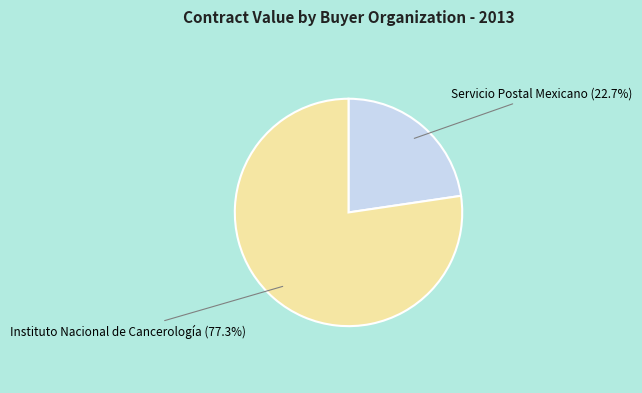

Rank the categories by value from lowest to highest.

Servicio Postal Mexicano, Instituto Nacional de Cancerología